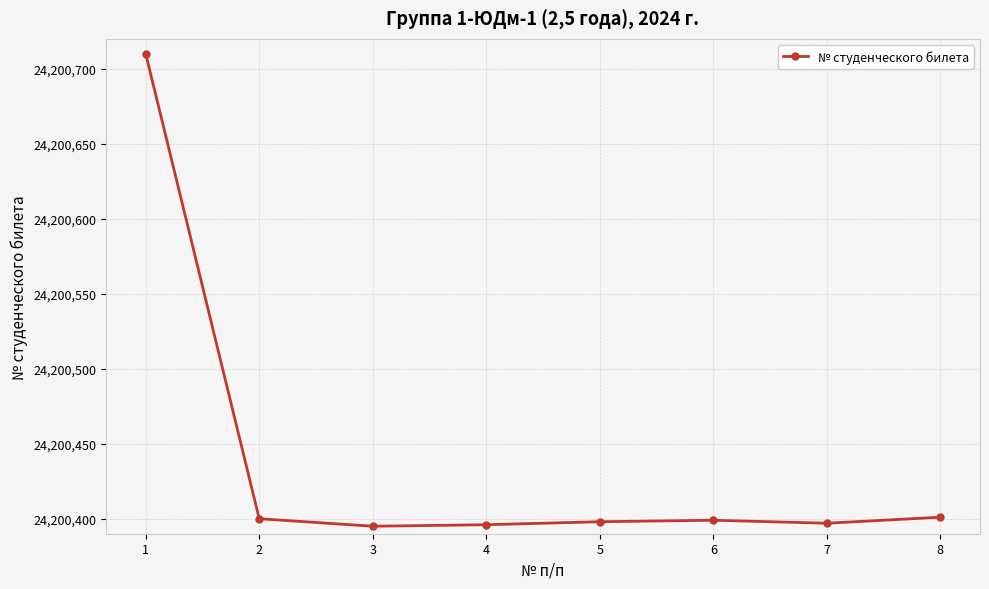

How many series are shown in this chart?

1